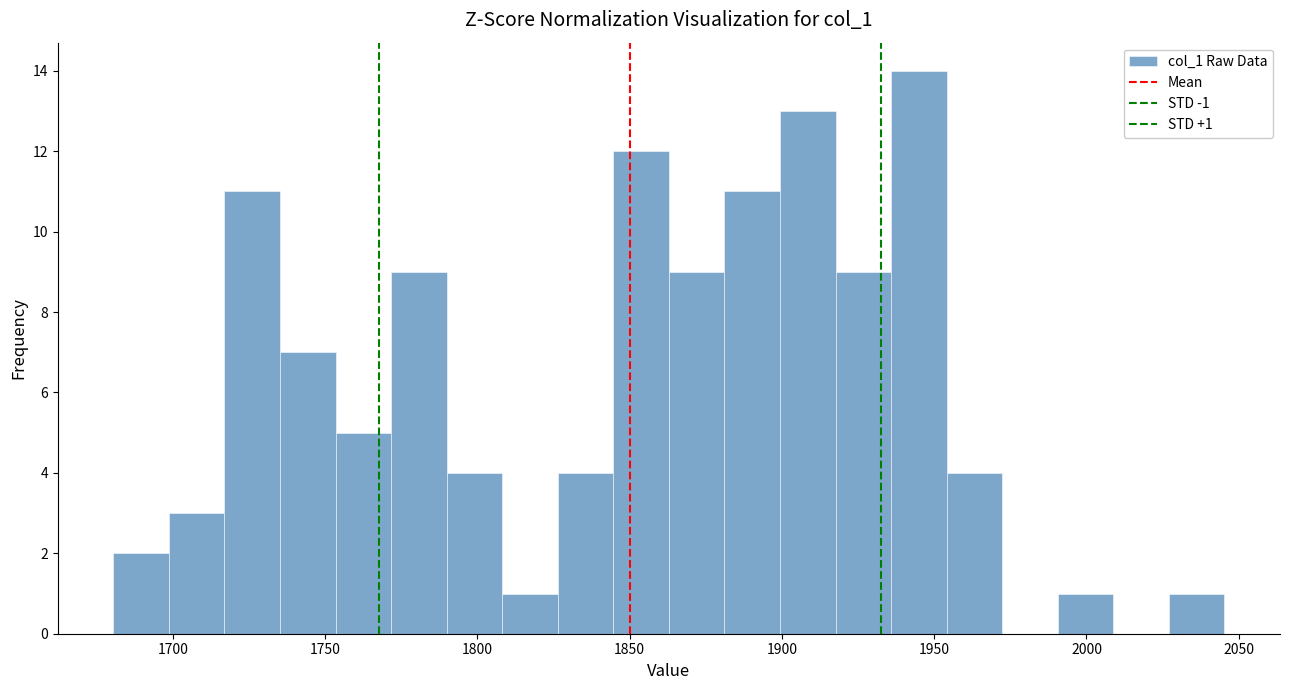

Read against the x-axis, roughly where is the centre of the tallest bar?

1945